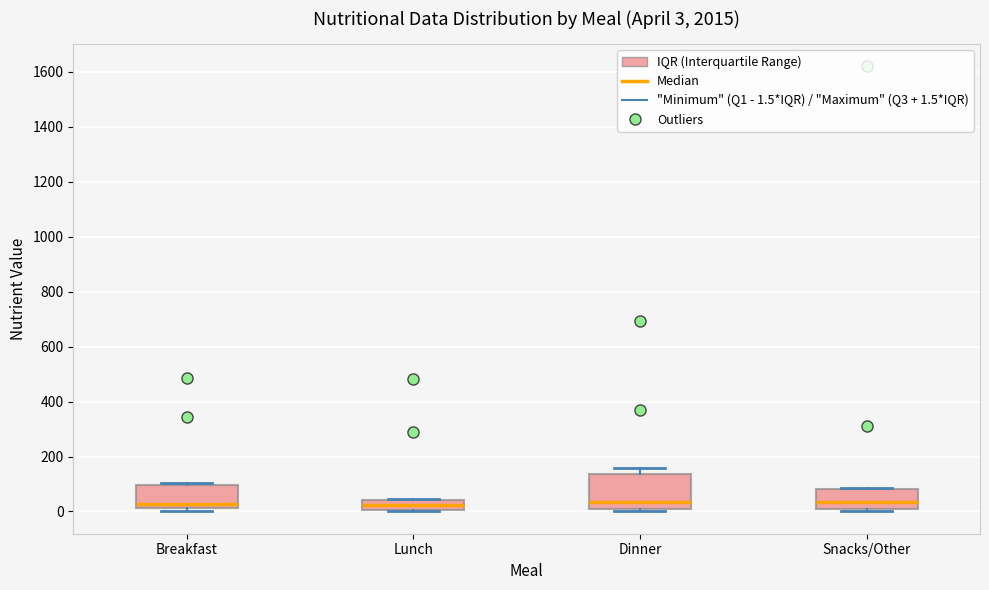

Comparing the boxes themselves (not the whiskers), which one is the tallest?

Dinner